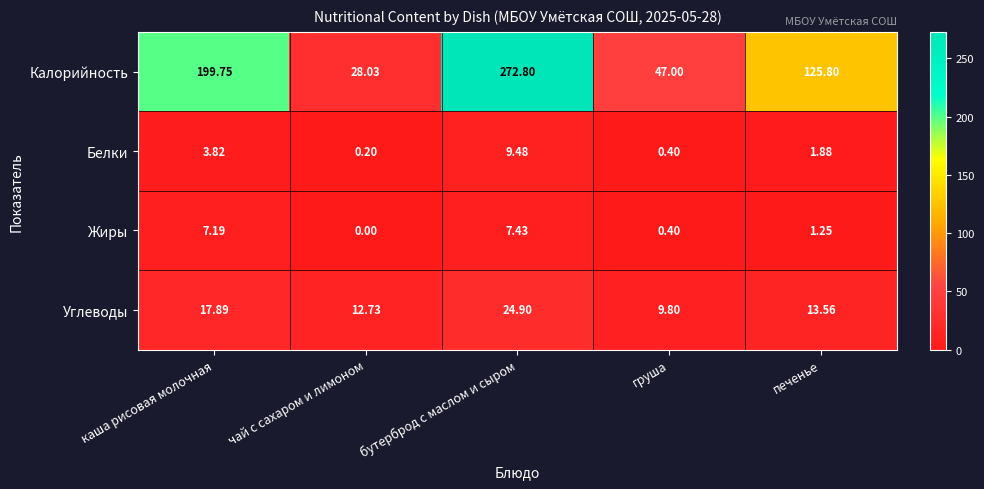

Which series has the largest range (max minus min)?

Калорийность